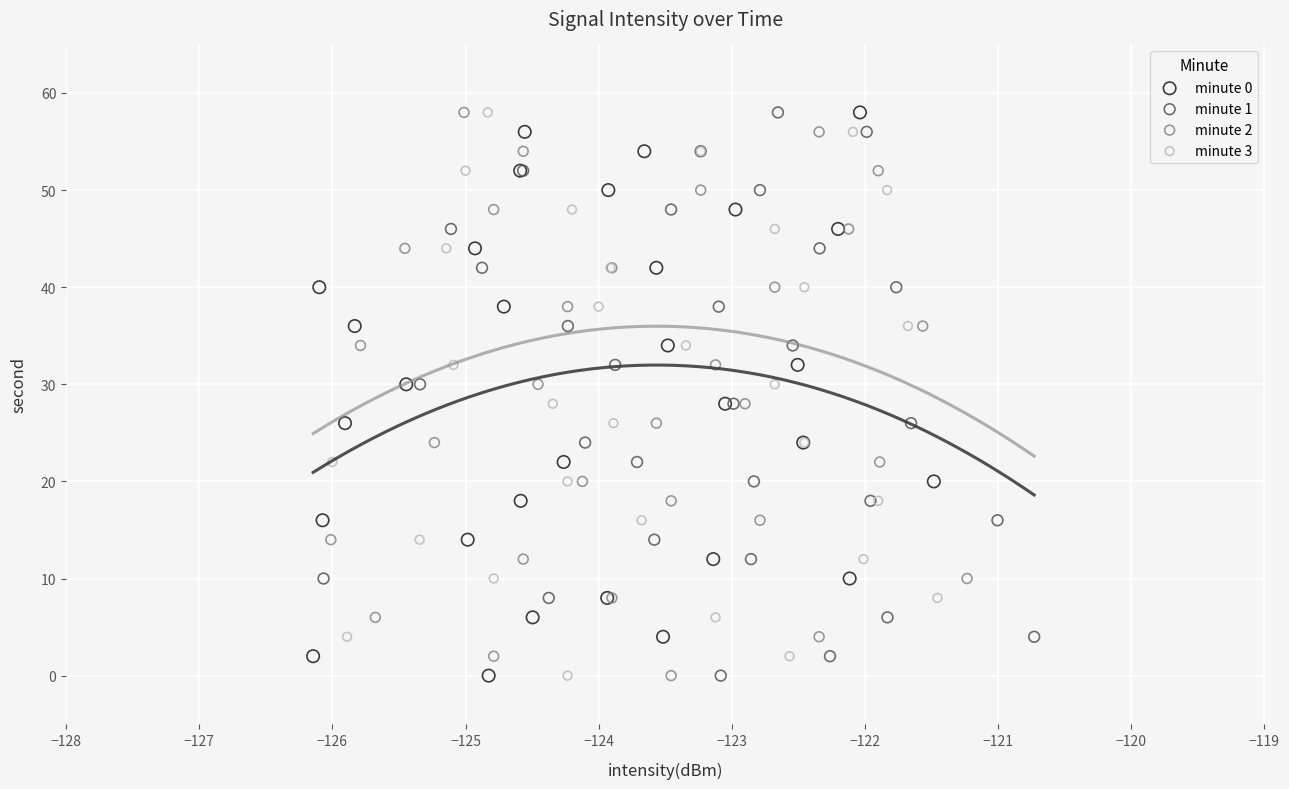

What are all the series names shown in the legend?

minute 0, minute 1, minute 2, minute 3